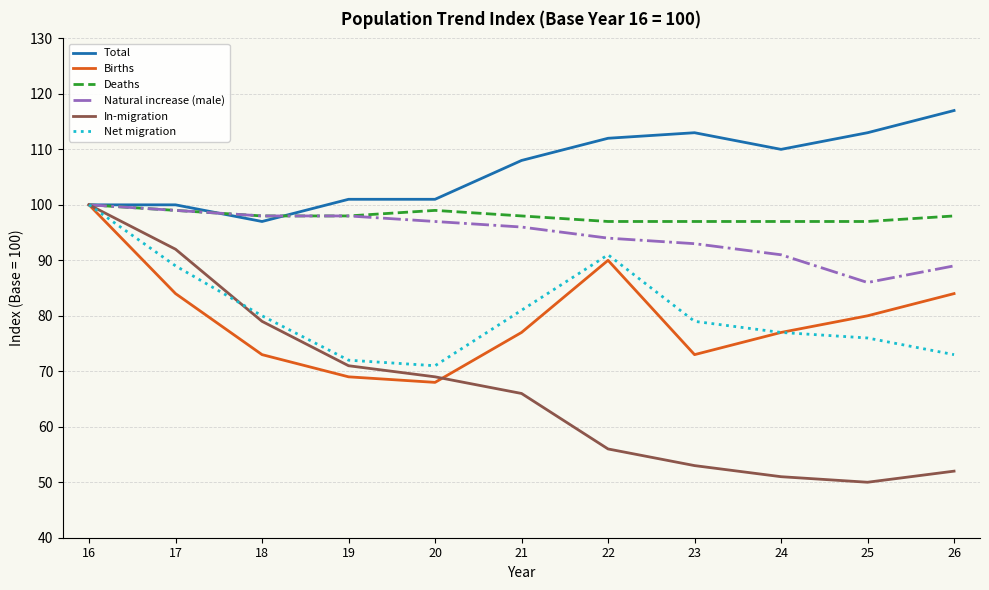

Which series has the largest range (max minus min)?

In-migration